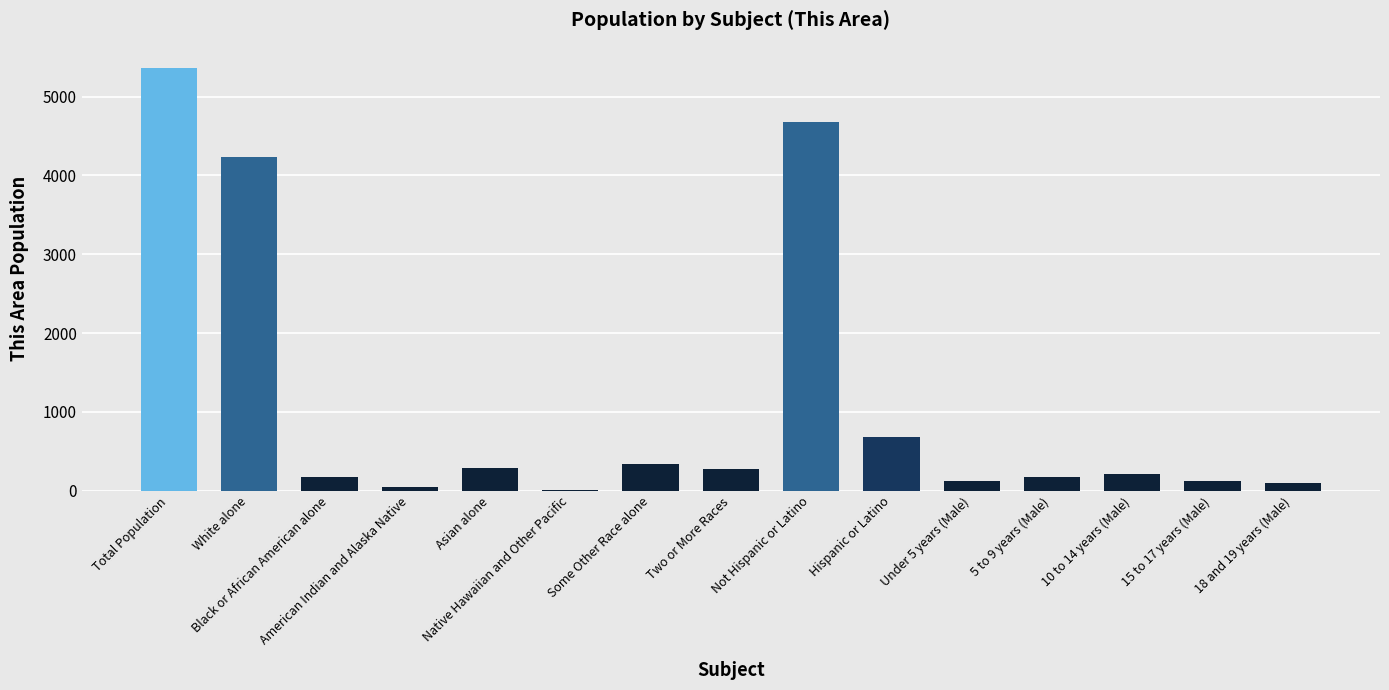

Which category has the highest value across all series?

Total Population